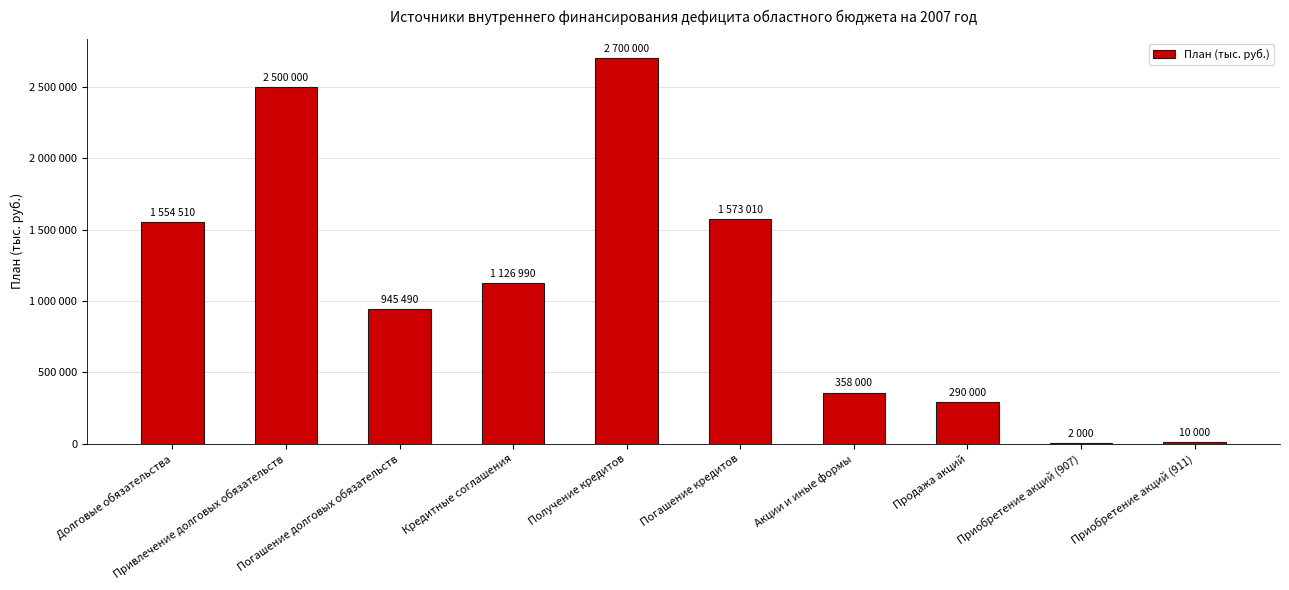

What is the sum of the values at Долговые обязательства and Погашение долговых обязательств?

2500000